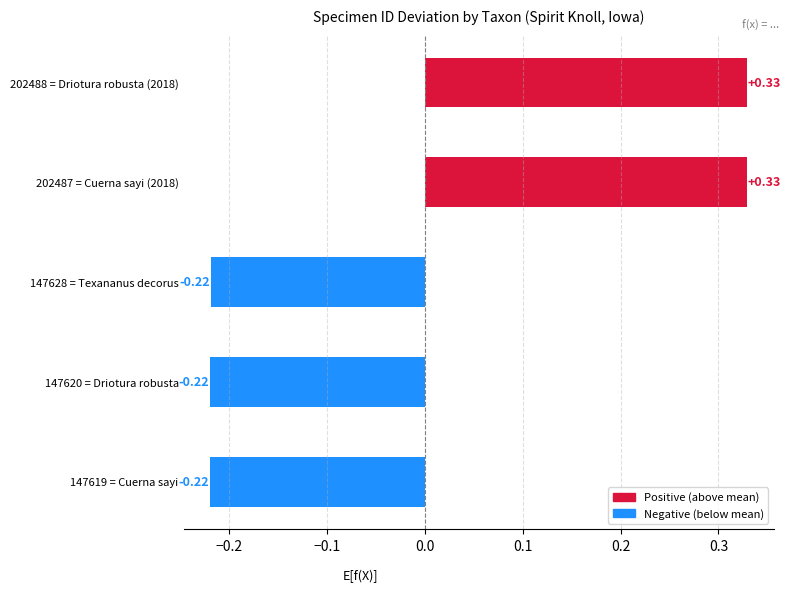

Between 147628 = Texananus decorus and 202488 = Driotura robusta (2018), which is larger?

202488 = Driotura robusta (2018)